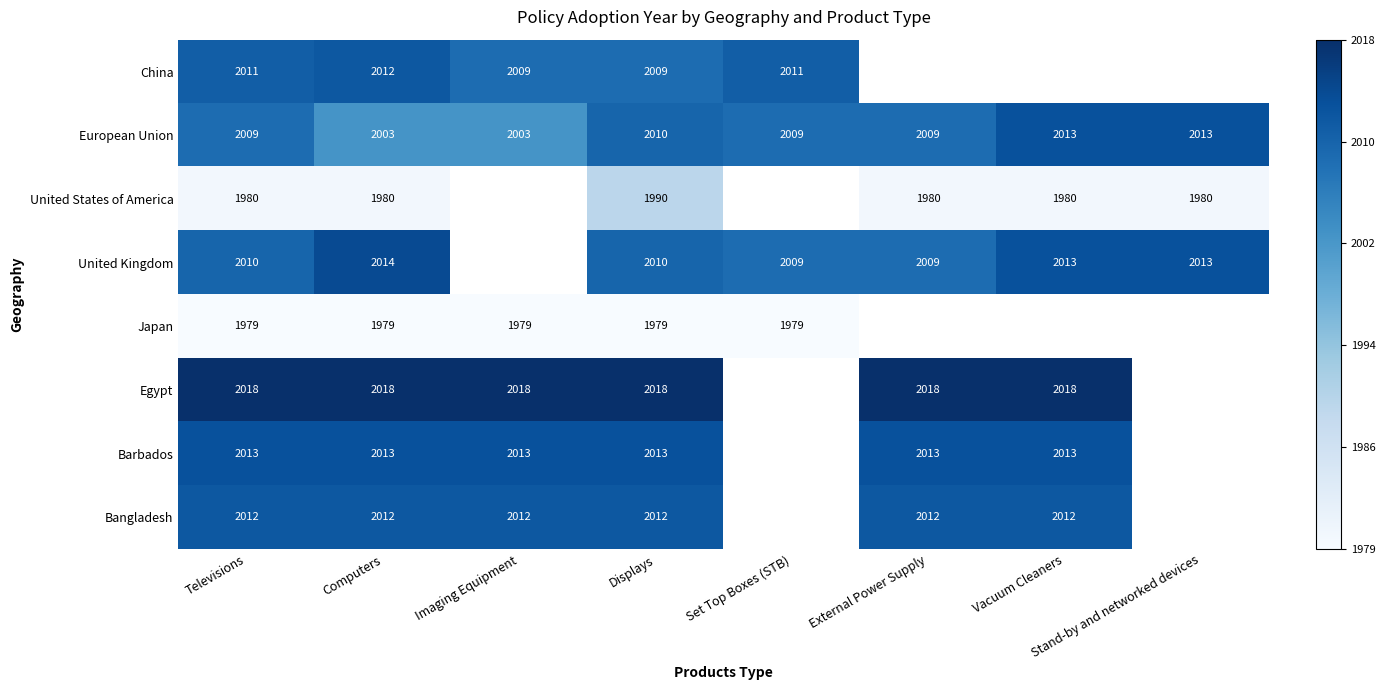

Between Televisions and External Power Supply, which is larger?

External Power Supply